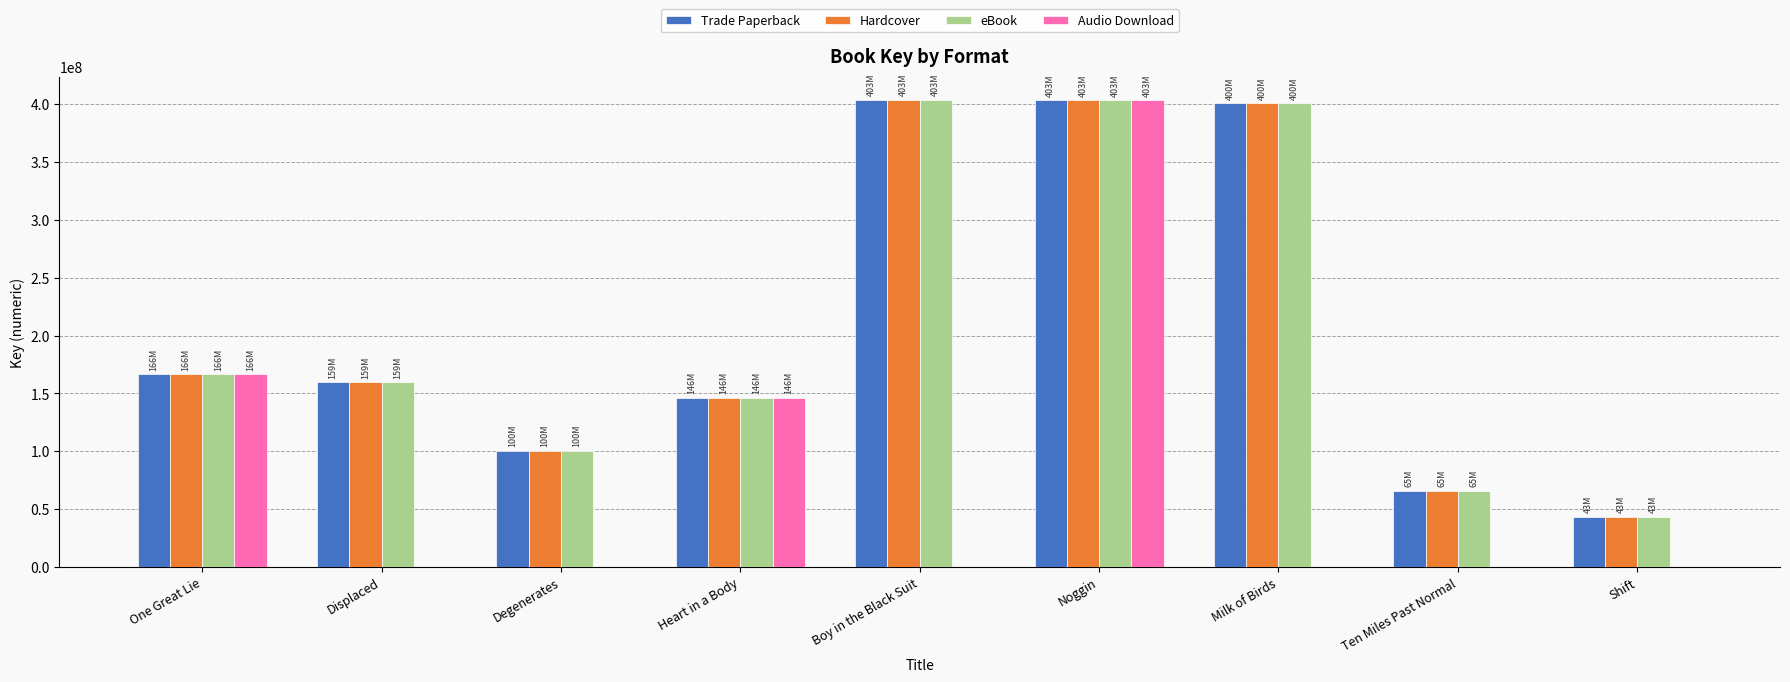

At which label is Audio Download closest to 201692538?

One Great Lie